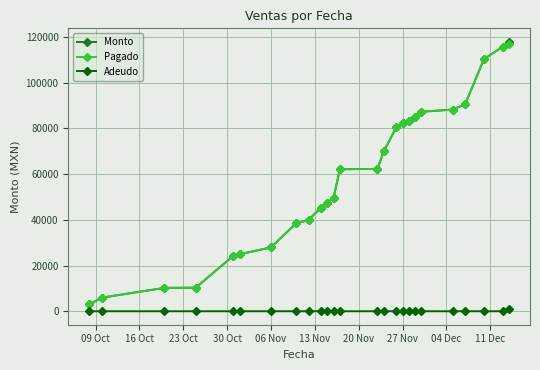

At how many categories does at least one series exceed 16695?

21